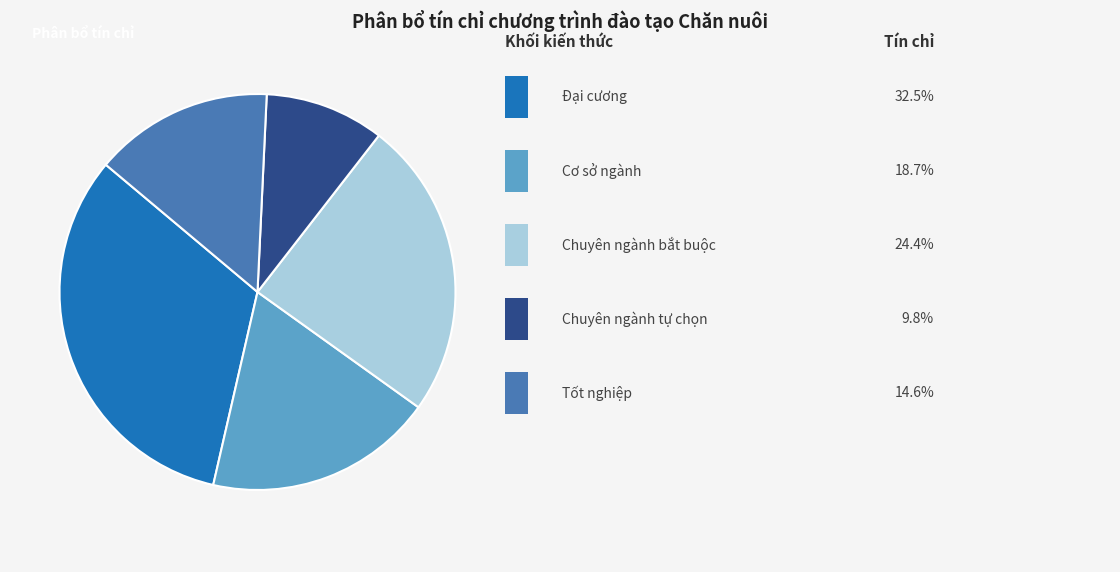

Is there a majority slice in this chart?

No